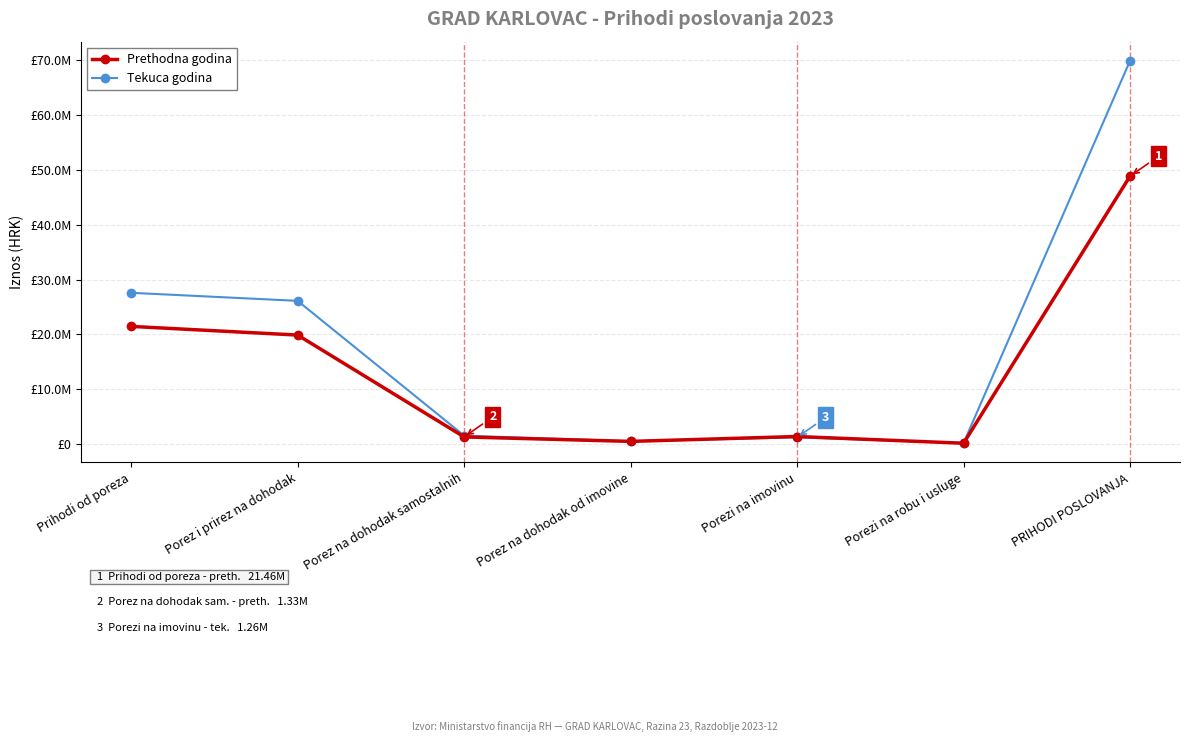

What is the value of the Tekuca godina point at the 2nd from the left?

26114255.9